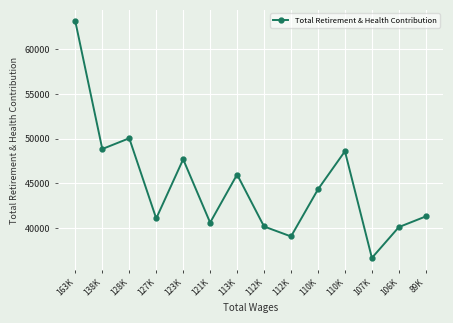

How many distinct data groups are displayed?

1